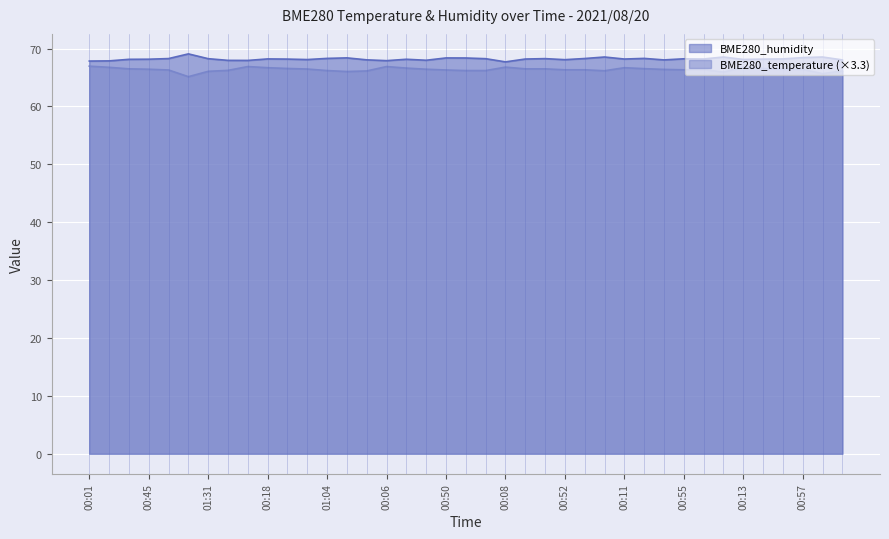

Rank the series at 01:17 from lowest to highest value.

BME280_temperature, BME280_humidity